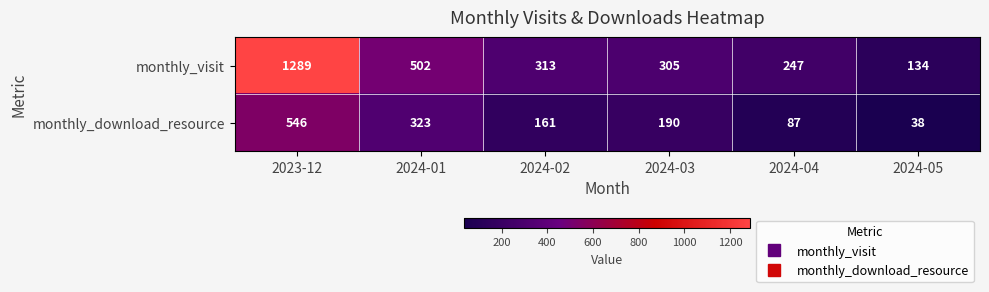

The monthly_visit series shows 2259 at 2023-12. True or false?

False